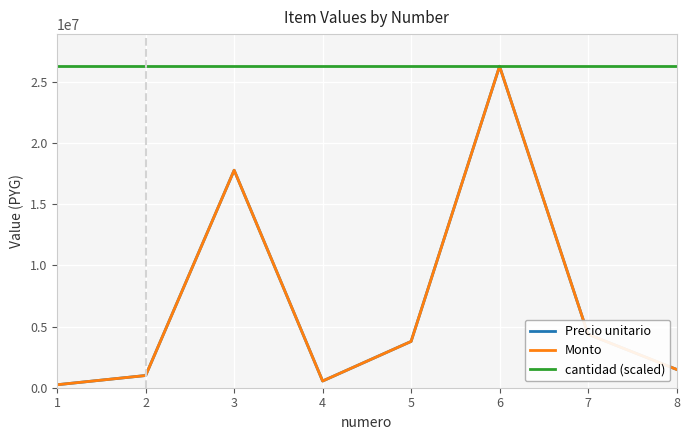

Rank the categories by Monto value from highest to lowest.

6, 3, 7, 5, 8, 2, 4, 1